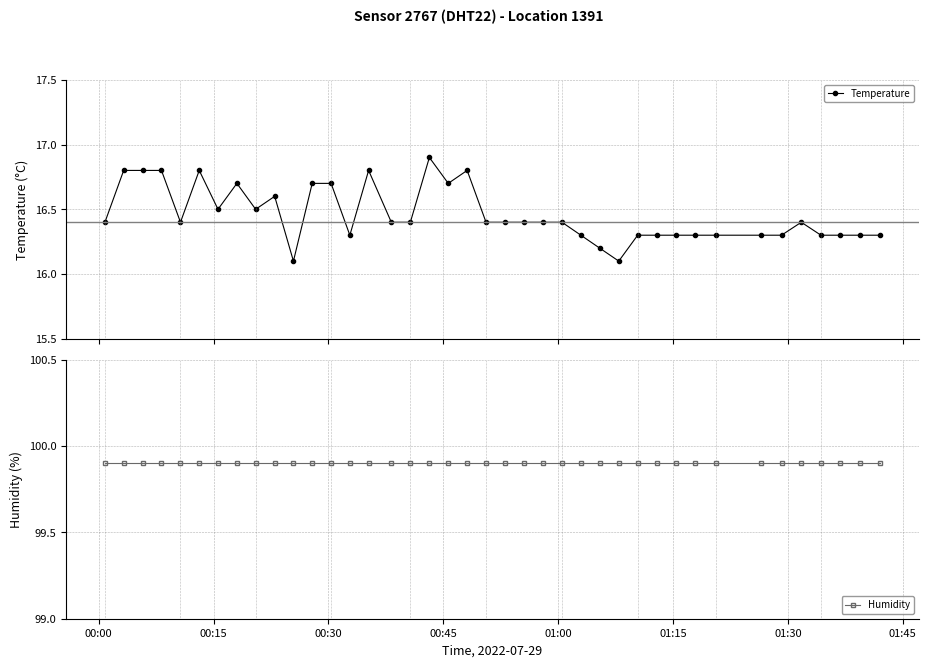

How many Temperature values are between 16 and 17?

40